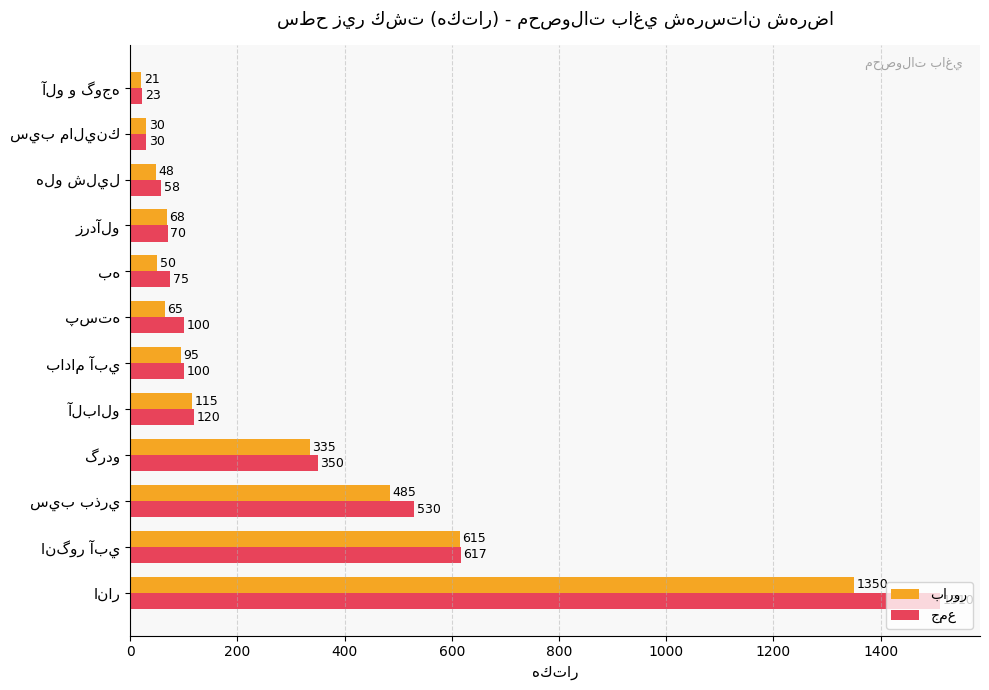

What is the smallest value displayed?

21